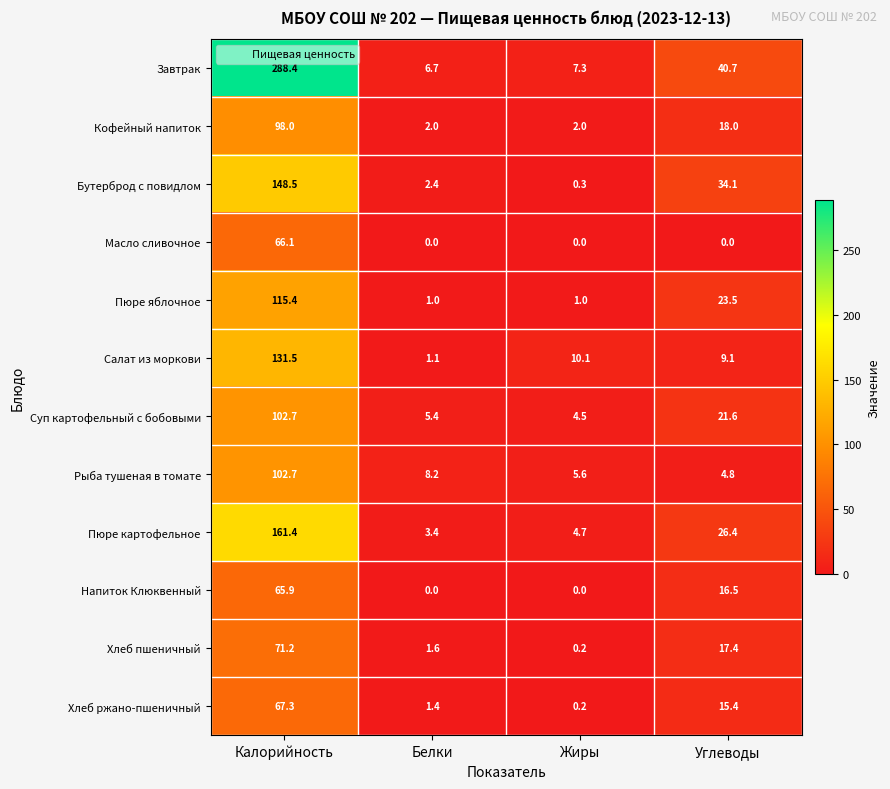

Where does the Рыба тушеная в томате series first go above 8?

Калорийность